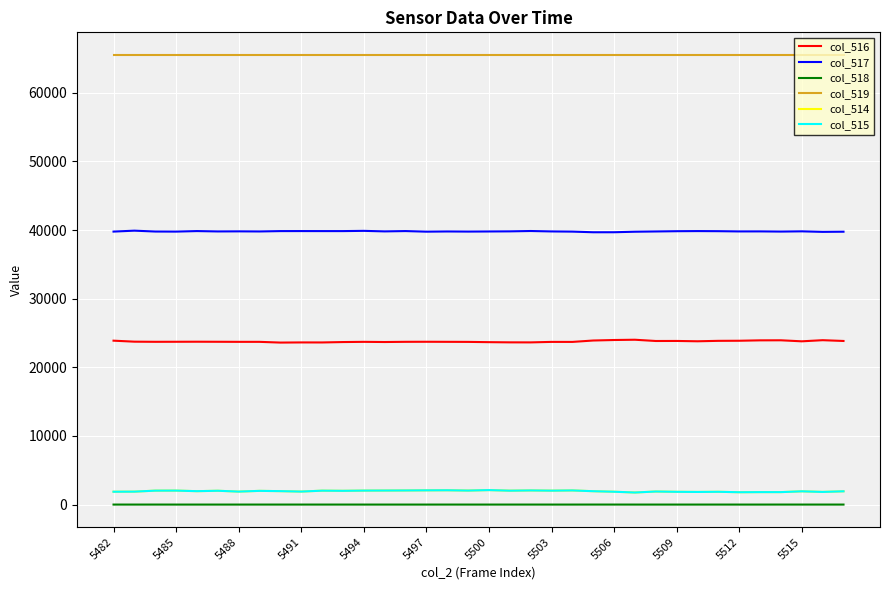

What is the maximum value shown in the chart?

65535